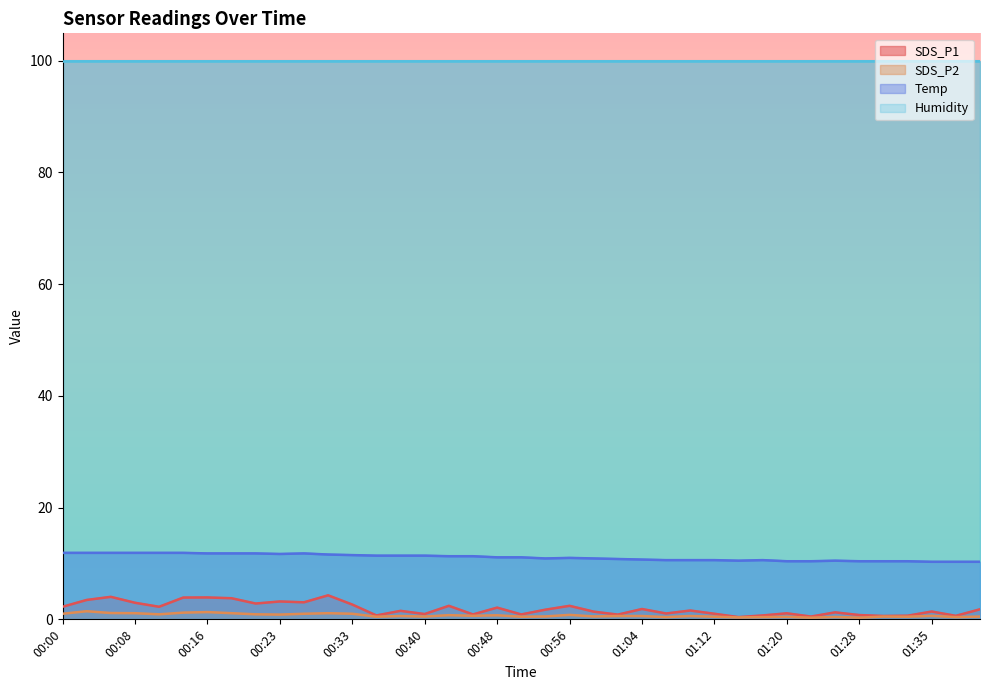

What is the approximate value of SDS_P2 at 00:48?

0.7